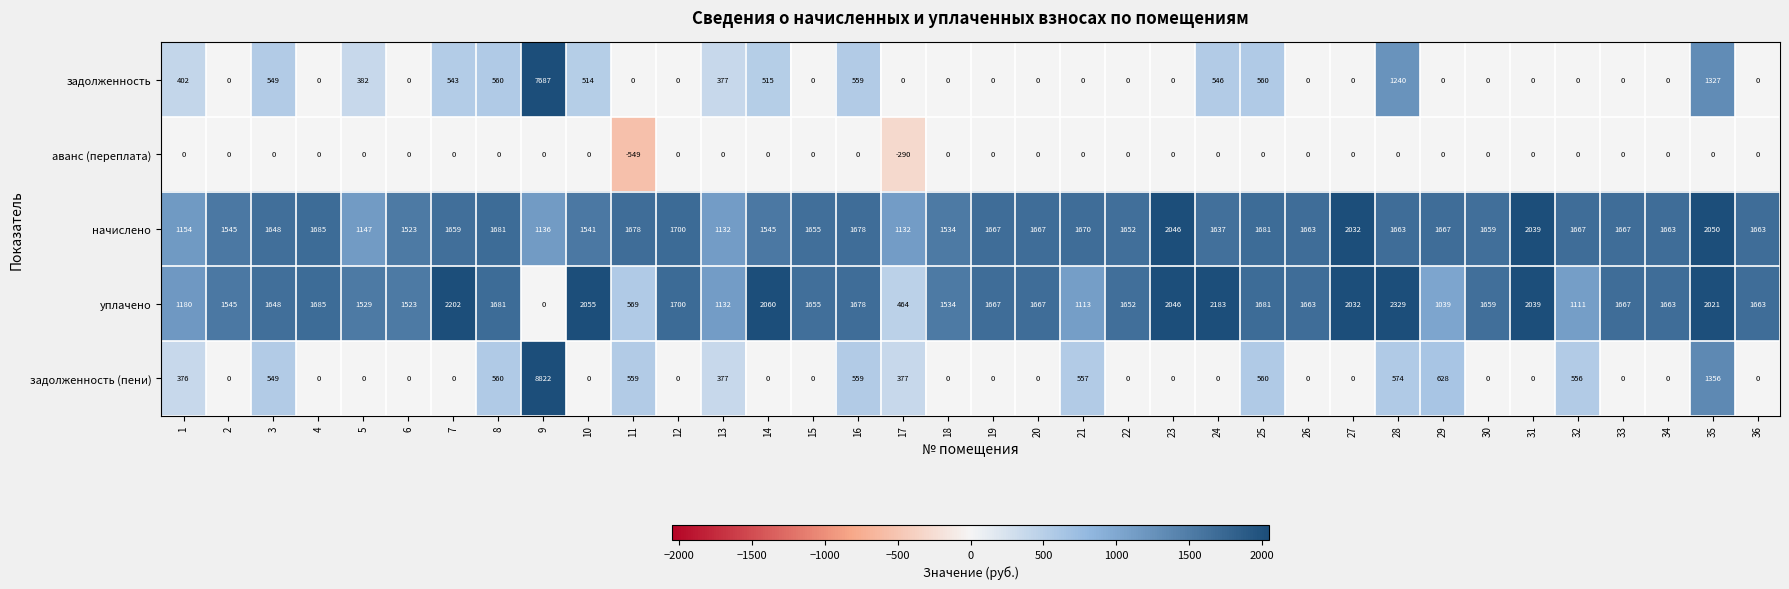

Which series changed the most between 18 and 28?

задолженность